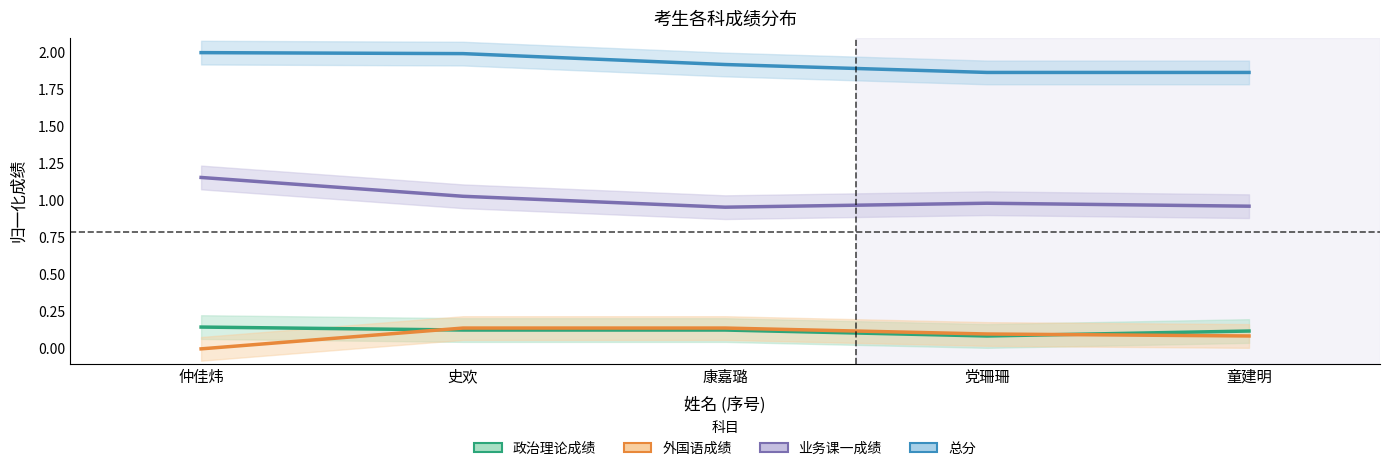

What is the difference between the second highest and second lowest values in the 外国语成绩 series?

0.1